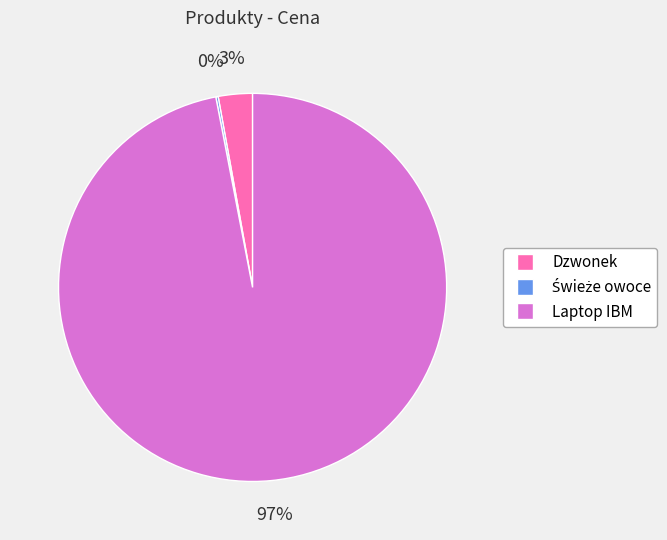

Combined, do Laptop IBM and Dzwonek account for over 50%?

Yes